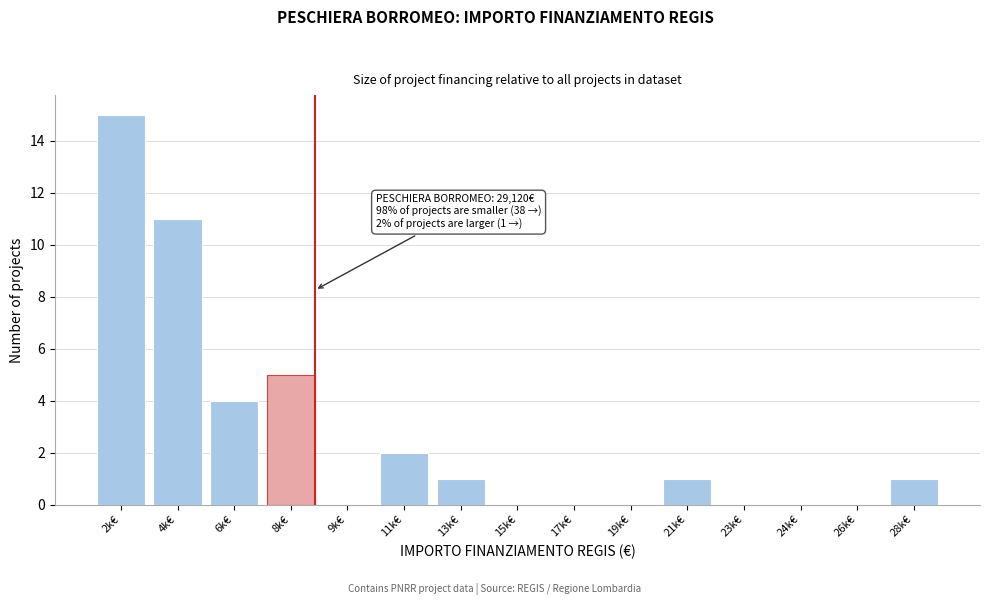

Reading left to right, transcribe all the data shown in this chart.

2k€=15	4k€=11	6k€=4	8k€=5	9k€=0	11k€=2	13k€=1	15k€=0	17k€=0	19k€=0	21k€=1	23k€=0	24k€=0	26k€=0	28k€=1